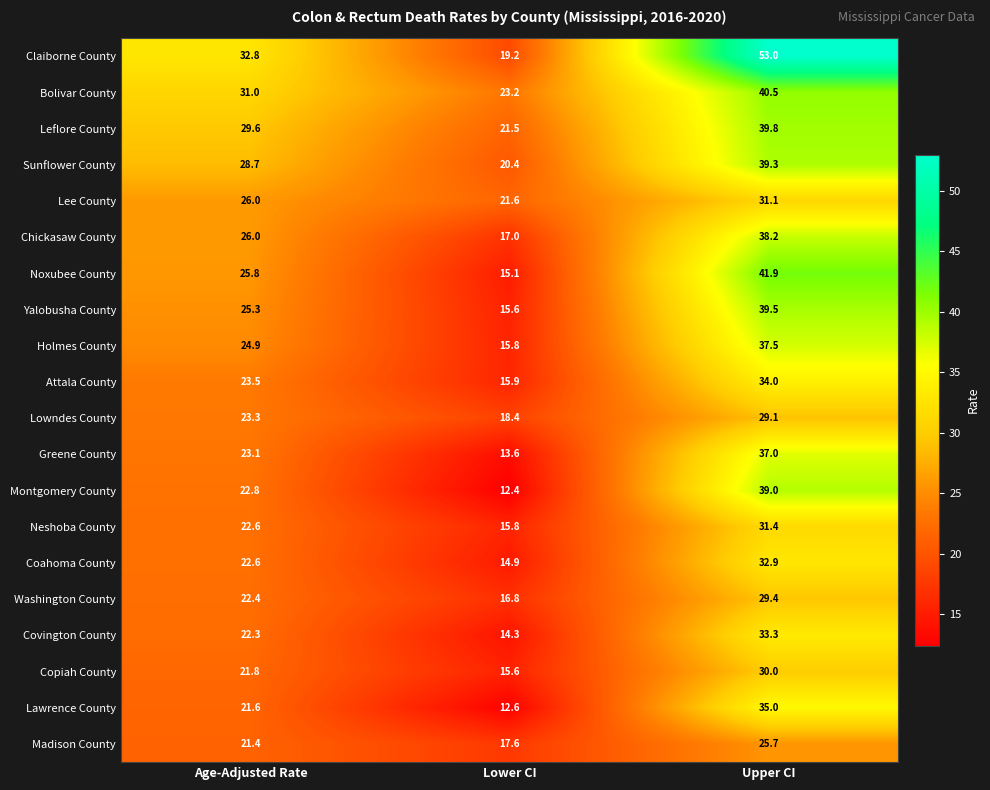

Which series has the largest range (max minus min)?

Claiborne County